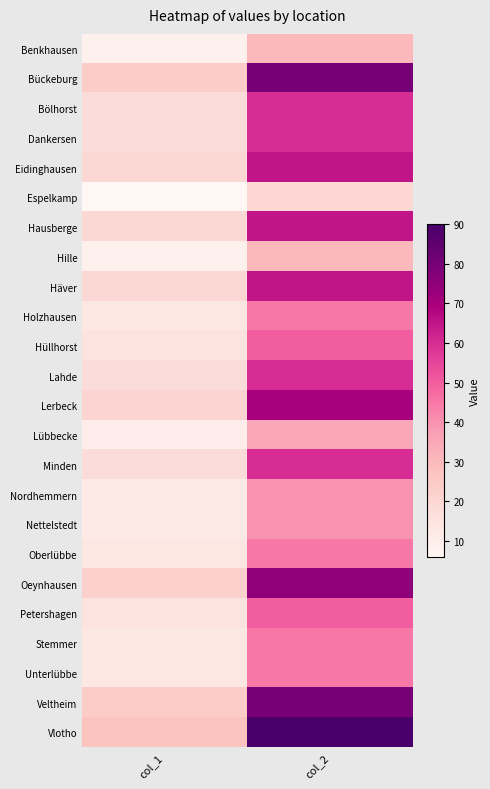

Which category has the highest value across all series?

col_2